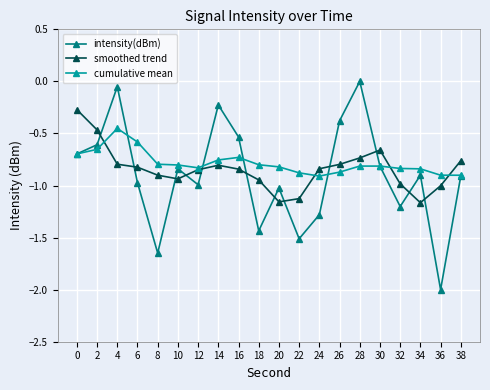

True or false: intensity(dBm) has a value of -1.7 at 6.

False